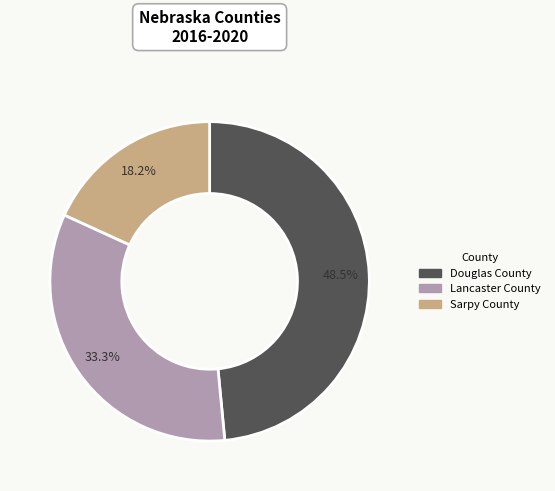

What is the ratio of the value at Lancaster County to the value at Sarpy County?

1.8